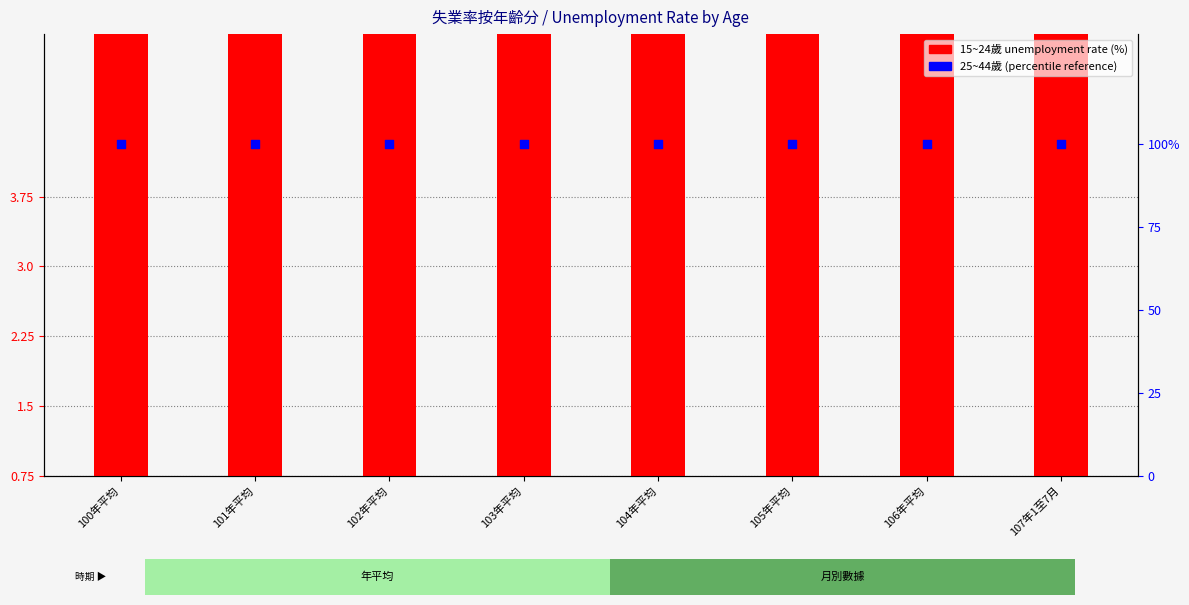

At how many categories does at least one series exceed 93?

8